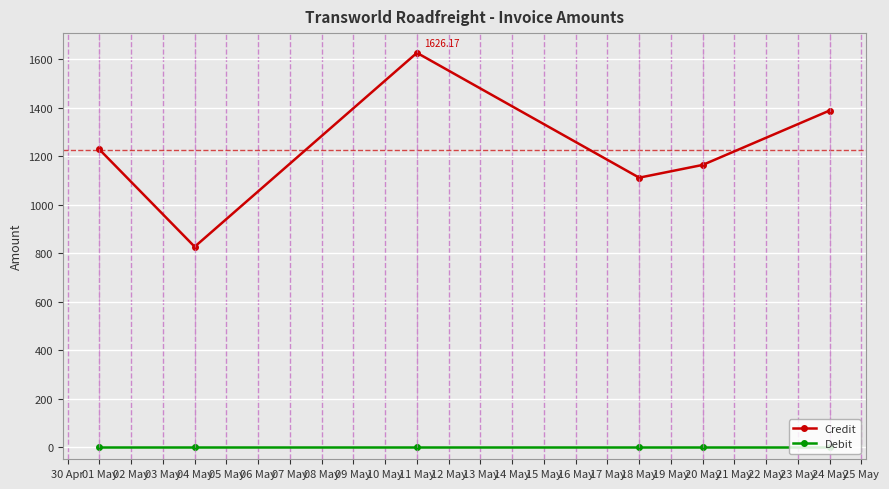

True or false: Credit has more than 2 points higher than both neighbors.

False